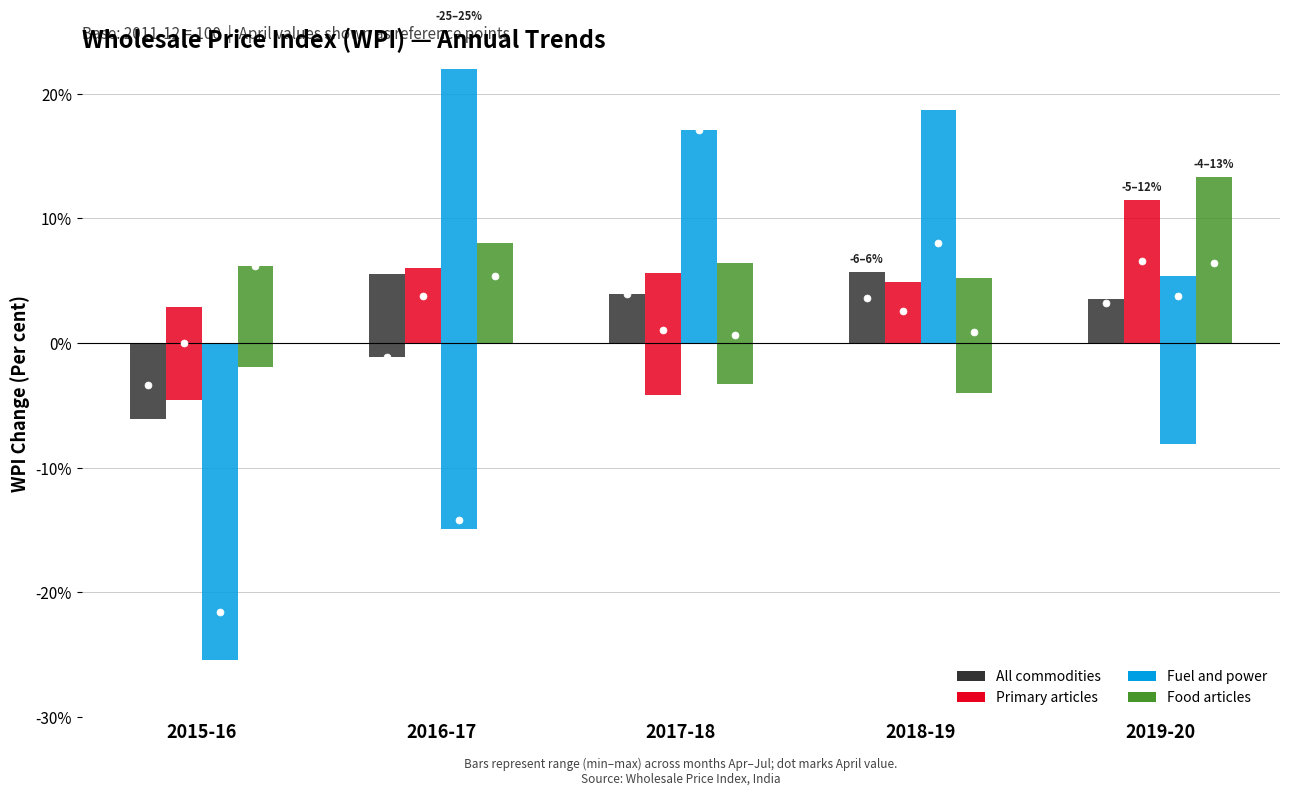

Reading left to right, transcribe all the data shown in this chart.

All commodities: 2015-16=-3.4	2016-17=-1.1	2017-18=3.9	2018-19=3.6	2019-20=3.2
Primary articles: 2015-16=0.0	2016-17=3.8	2017-18=1.0	2018-19=2.6	2019-20=6.6
Fuel and power: 2015-16=-21.6	2016-17=-14.2	2017-18=17.1	2018-19=8.0	2019-20=3.8
Food articles: 2015-16=6.2	2016-17=5.4	2017-18=0.6	2018-19=0.9	2019-20=6.4